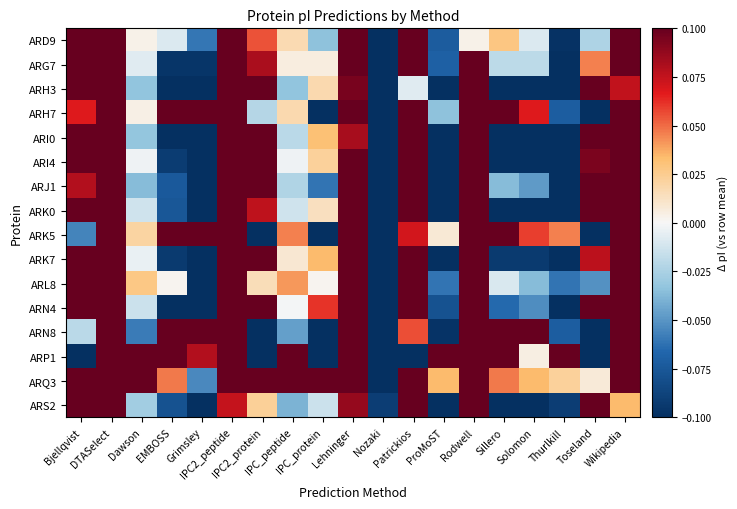

At Grimsley, list the series in order from smallest to largest.

ARS2, ARK0, ARH3, ARI0, ARI4, ARK7, ARN4, ARL8, ARJ1, ARG7, ARD9, ARQ3, ARP1, ARH7, ARK5, ARN8